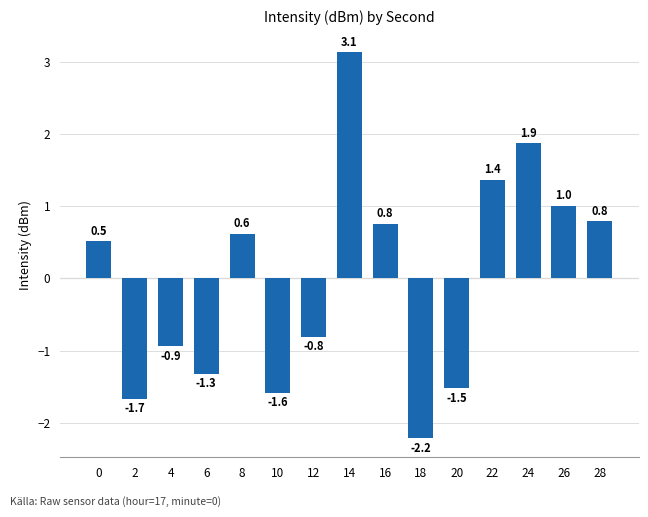

The value at 18 is -0.9. True or false?

False